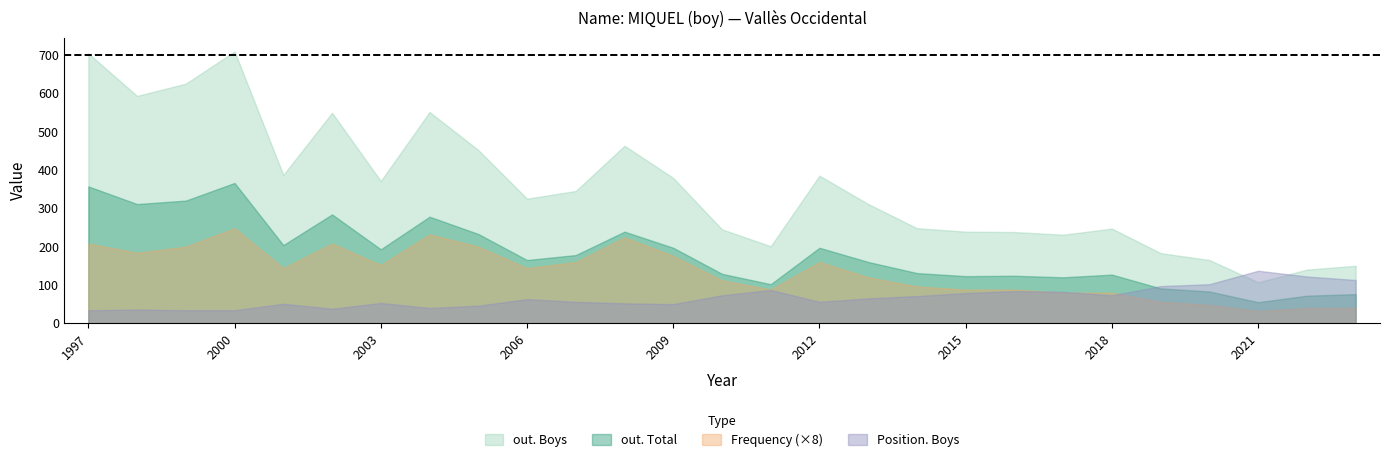

Which series has the largest total across all categories?

out. Boys